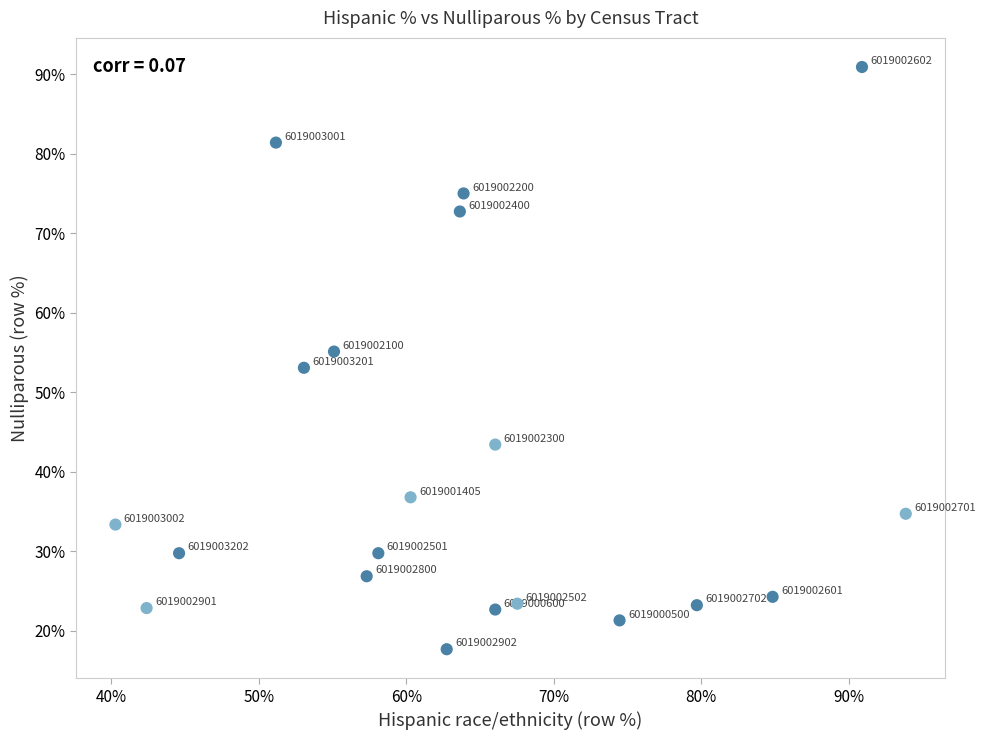

What is the range of X values (max minus min)?

53.6